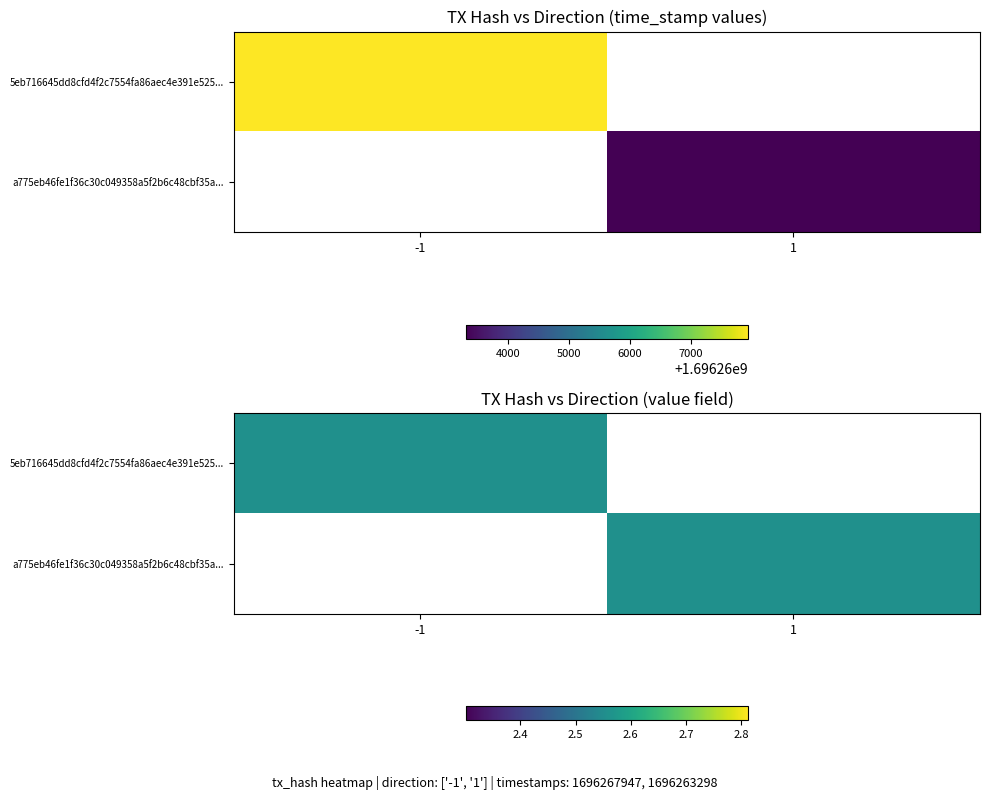

How many data points in 5eb716645dd8cfd4f2c7554fa86aec4e391e525 are less than 1696267947?

1